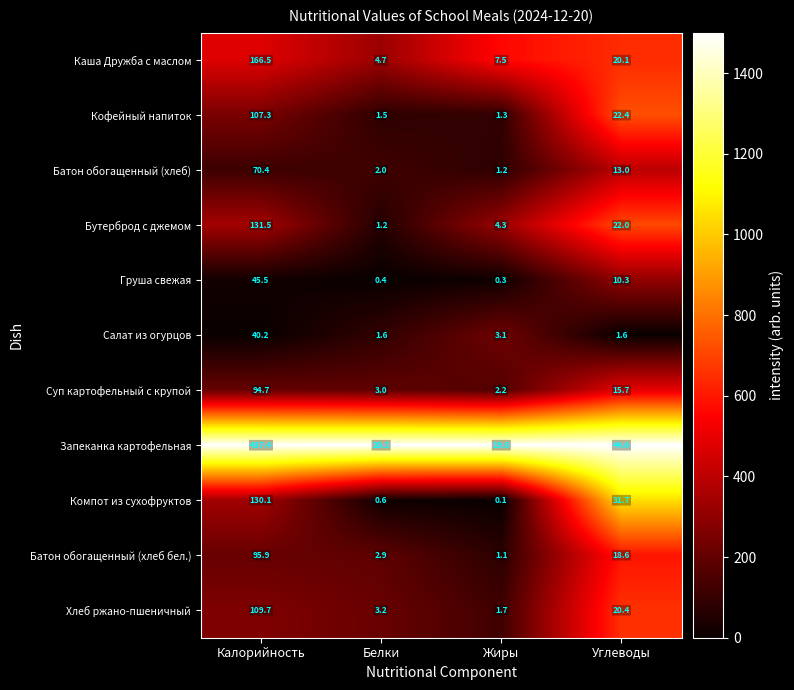

Which series changed the most between Калорийность and Жиры?

Запеканка картофельная